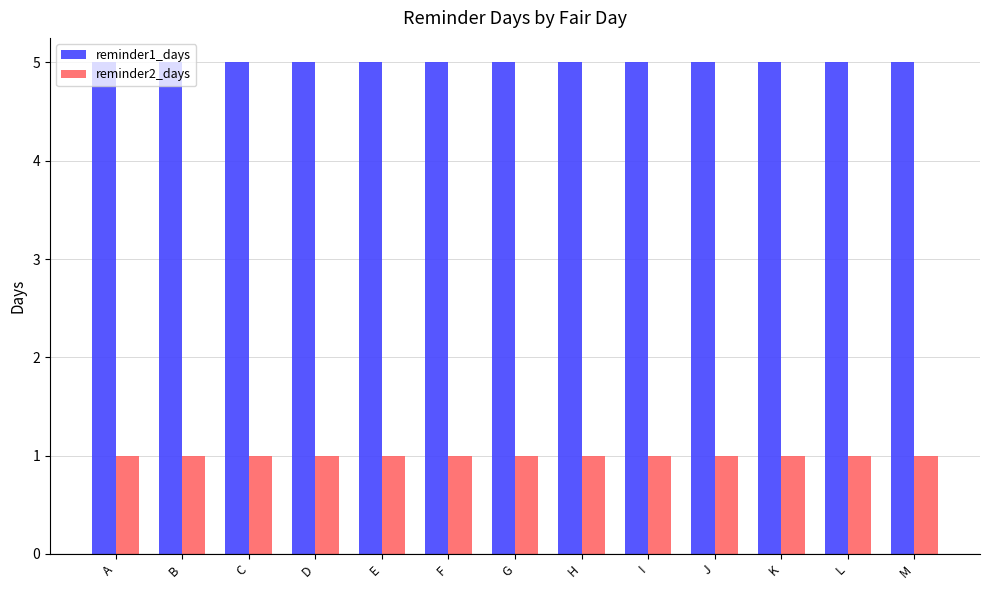

What is the smallest value displayed?

1